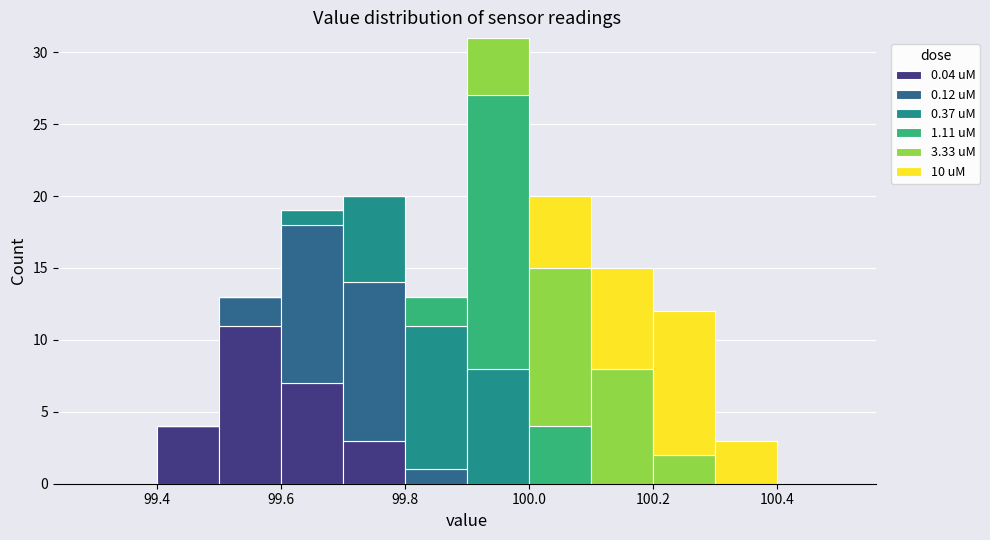

Which range on the x-axis has the tallest stacked bar (by total height)?

99.9 to 100.0